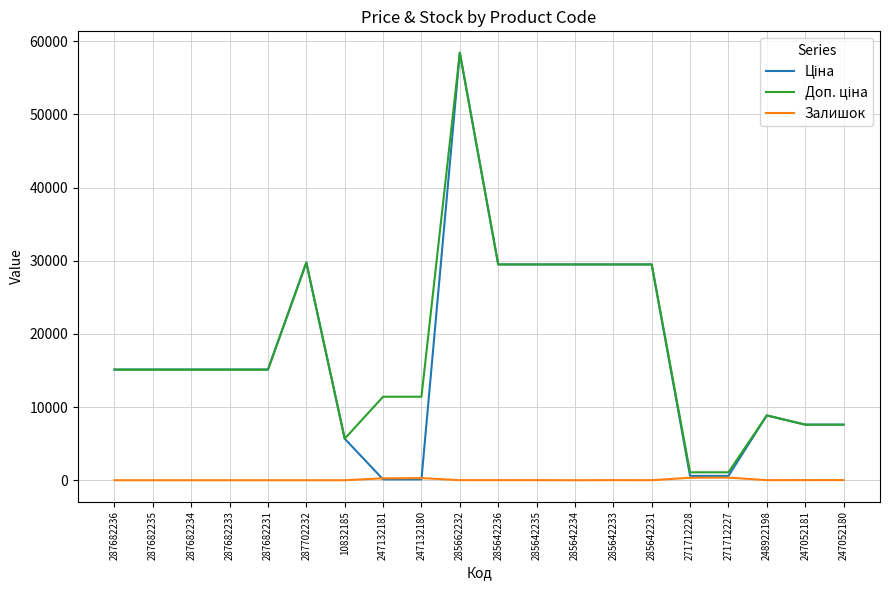

What is the maximum value for Залишок?

359.0